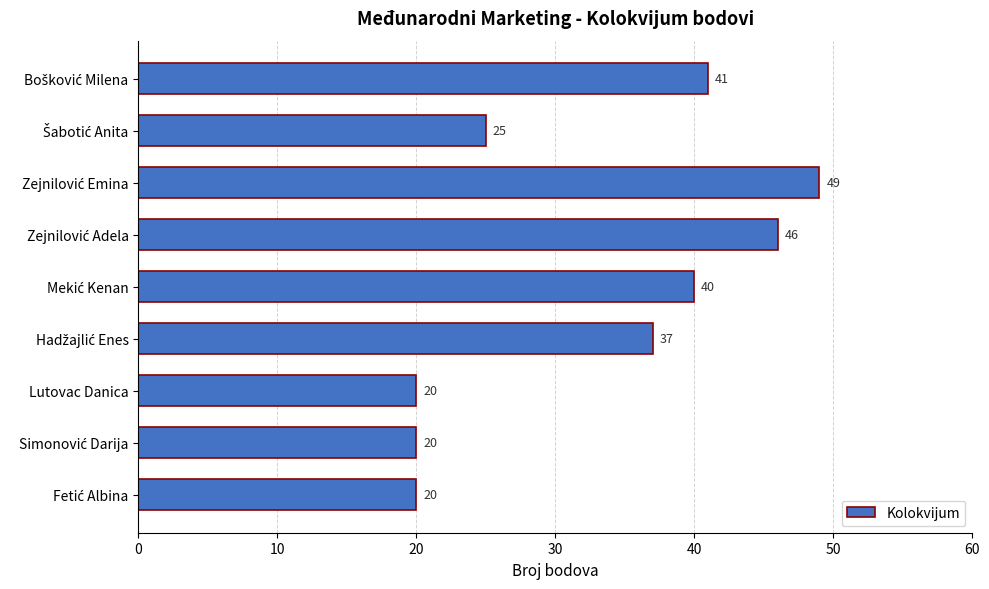

Are the bars horizontal?

Yes